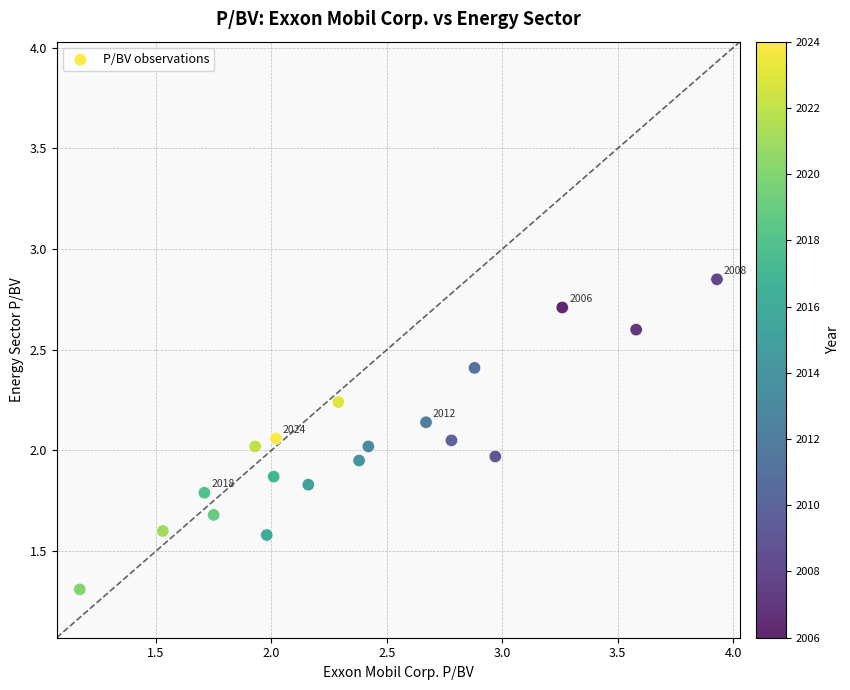

What is the range of X values (max minus min)?

2.8